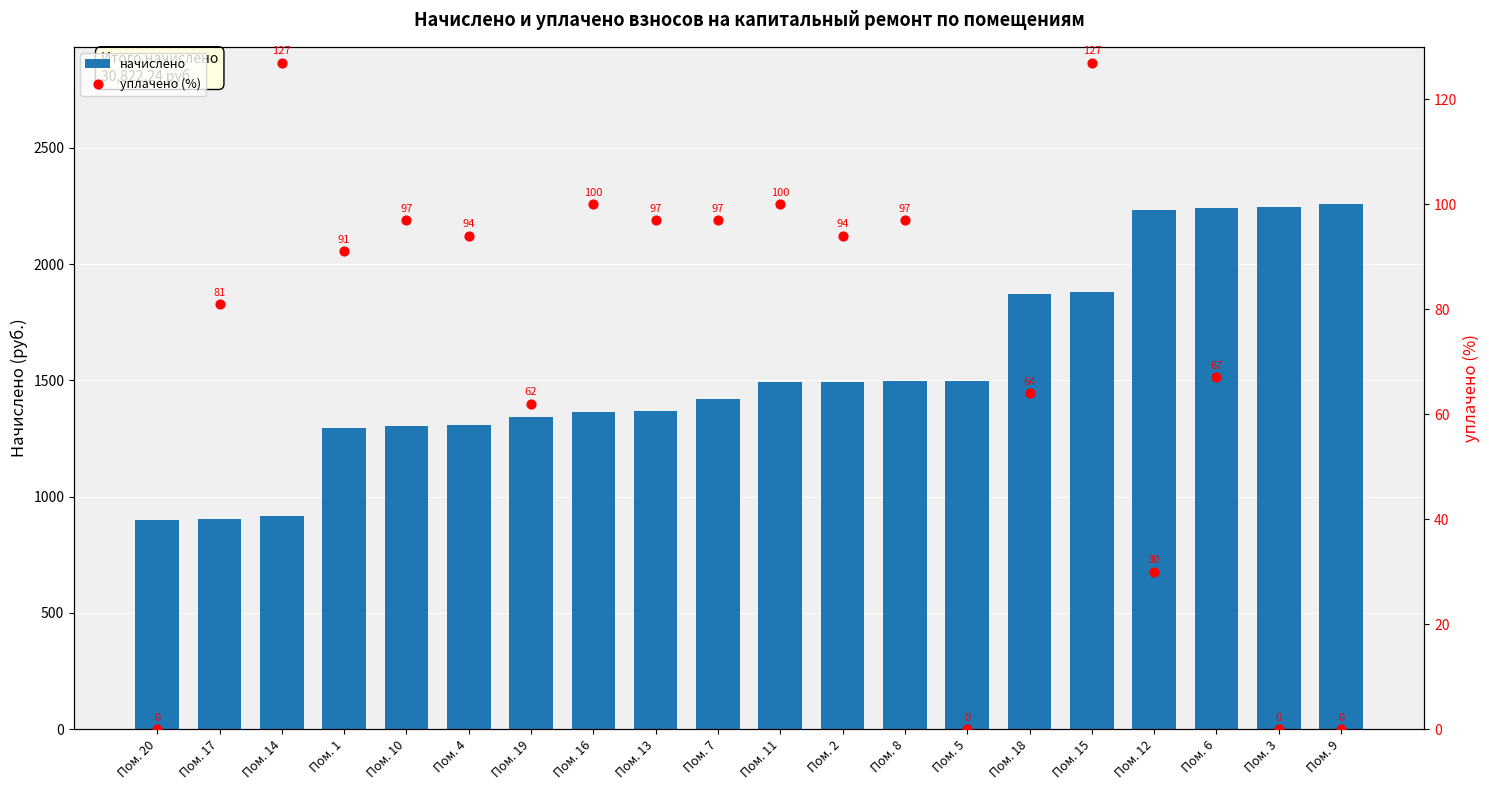

Which series reaches the maximum Y coordinate?

начислено